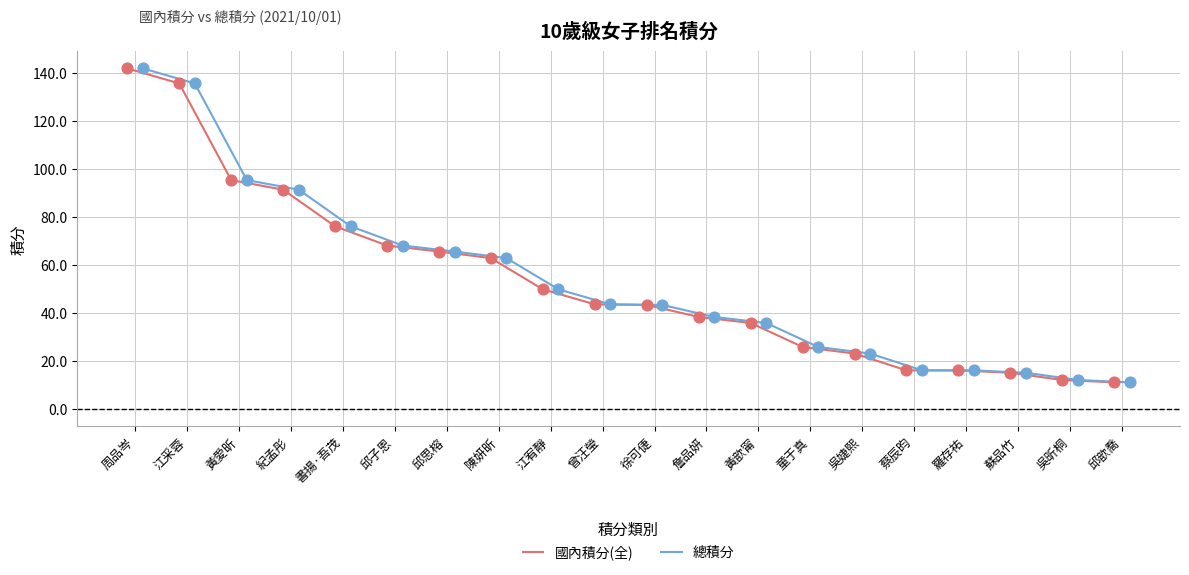

At how many categories does at least one series exceed 92?

3